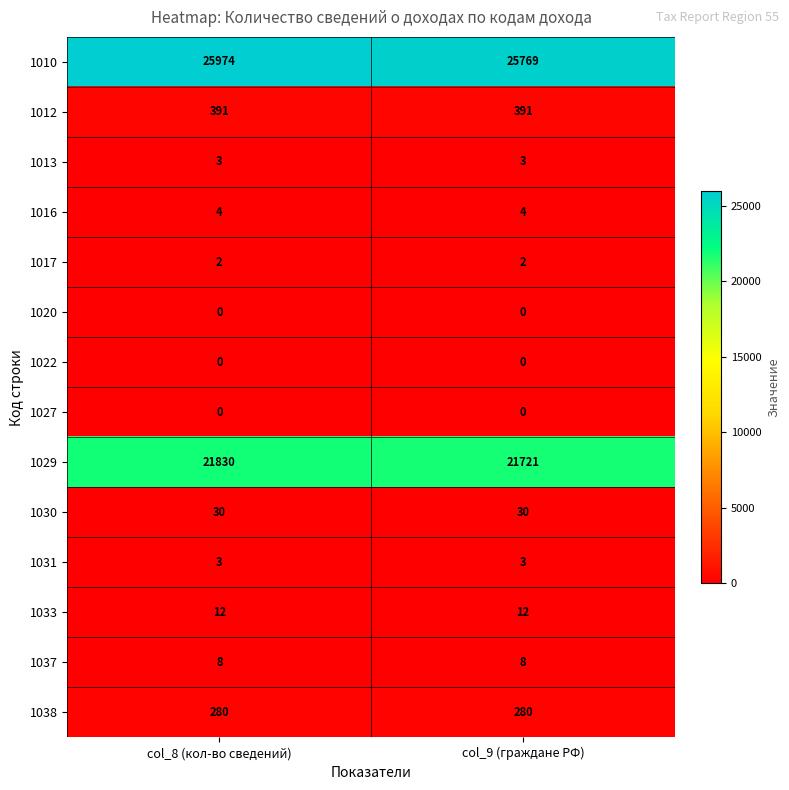

True or false: 1038 has a value of 392 at col_9 (граждане РФ).

False